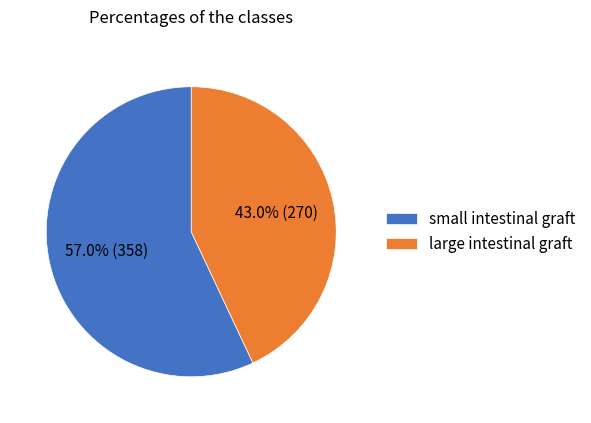

What is the ratio of the value at large intestinal graft to the value at small intestinal graft?

0.8